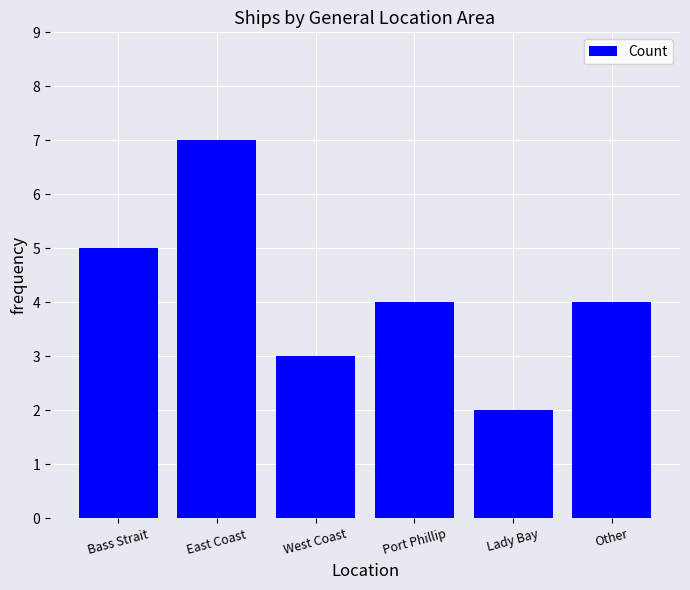

Reading left to right, extract all data points from this chart.

Bass Strait=5	East Coast=7	West Coast=3	Port Phillip=4	Lady Bay=2	Other=4